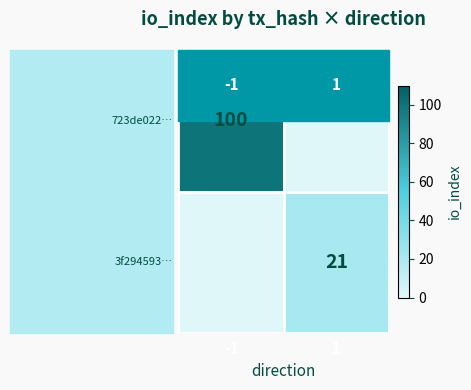

The 3f294593… series shows 21.0 at 1. True or false?

True